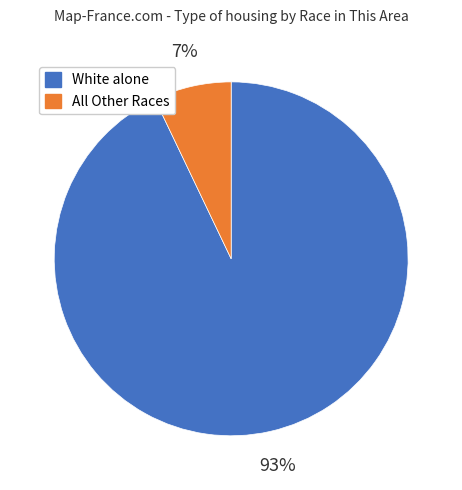

Do All Other Races and White alone together represent more than half of the pie?

Yes